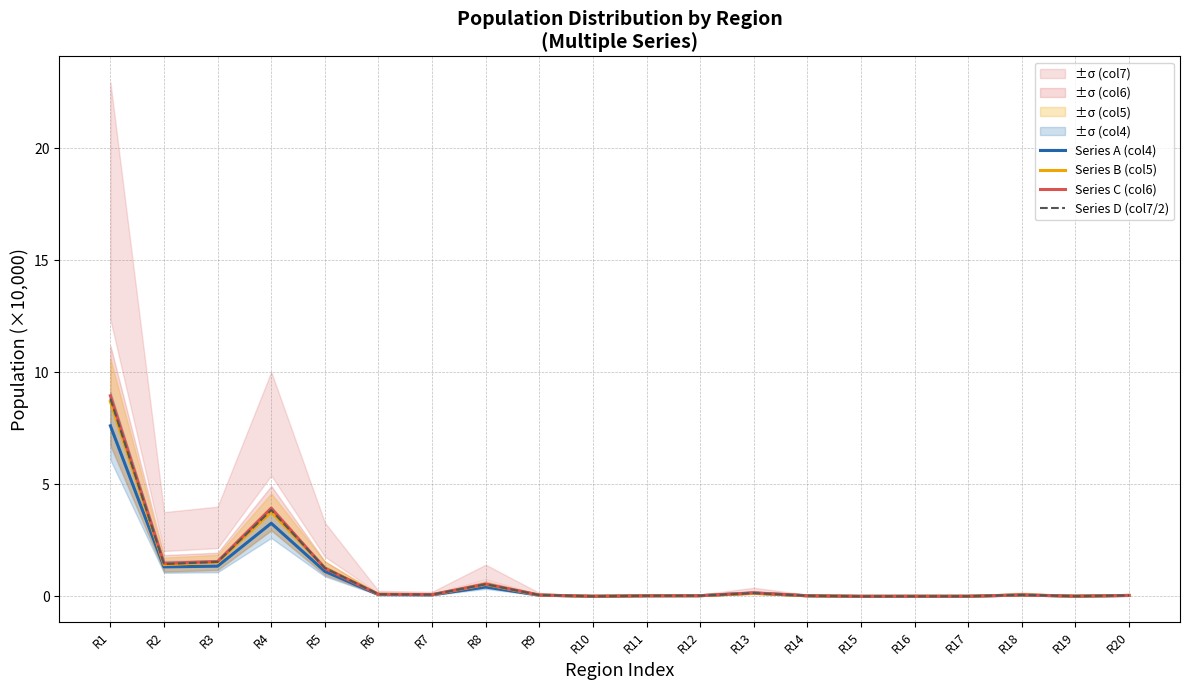

Reading left to right, transcribe all the data shown in this chart.

Series A (col4): R1=7.6	R2=1.3	R3=1.3	R4=3.3	R5=1.1	R6=0.1	R7=0.1	R8=0.4	R9=0.1	R10=0.0	R11=0.0	R12=0.0	R13=0.2	R14=0.0	R15=0.0	R16=0.0	R17=0.0	R18=0.1	R19=0.0	R20=0.0
Series B (col5): R1=8.7	R2=1.4	R3=1.5	R4=3.8	R5=1.3	R6=0.1	R7=0.1	R8=0.5	R9=0.1	R10=0.0	R11=0.0	R12=0.0	R13=0.1	R14=0.0	R15=0.0	R16=0.0	R17=0.0	R18=0.1	R19=0.0	R20=0.0
Series C (col6): R1=9.0	R2=1.5	R3=1.6	R4=3.9	R5=1.3	R6=0.1	R7=0.1	R8=0.6	R9=0.1	R10=0.0	R11=0.0	R12=0.0	R13=0.2	R14=0.0	R15=0.0	R16=0.0	R17=0.0	R18=0.1	R19=0.0	R20=0.0
Series D (col7/2): R1=8.8	R2=1.4	R3=1.5	R4=3.9	R5=1.3	R6=0.1	R7=0.1	R8=0.5	R9=0.1	R10=0.0	R11=0.0	R12=0.0	R13=0.1	R14=0.0	R15=0.0	R16=0.0	R17=0.0	R18=0.1	R19=0.0	R20=0.0